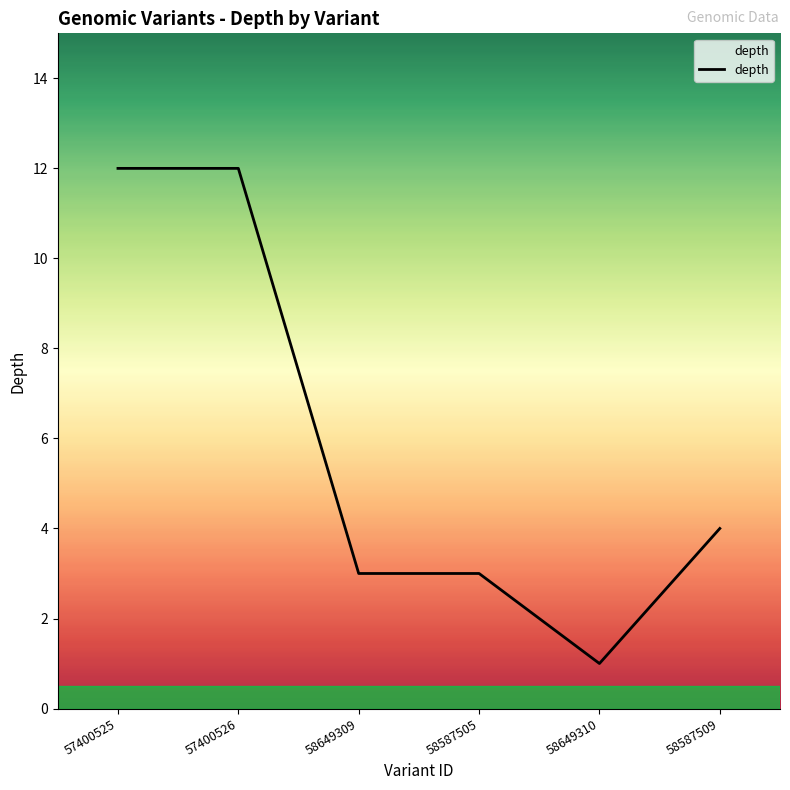

True or false: the data shows 12 at 57400526.

True